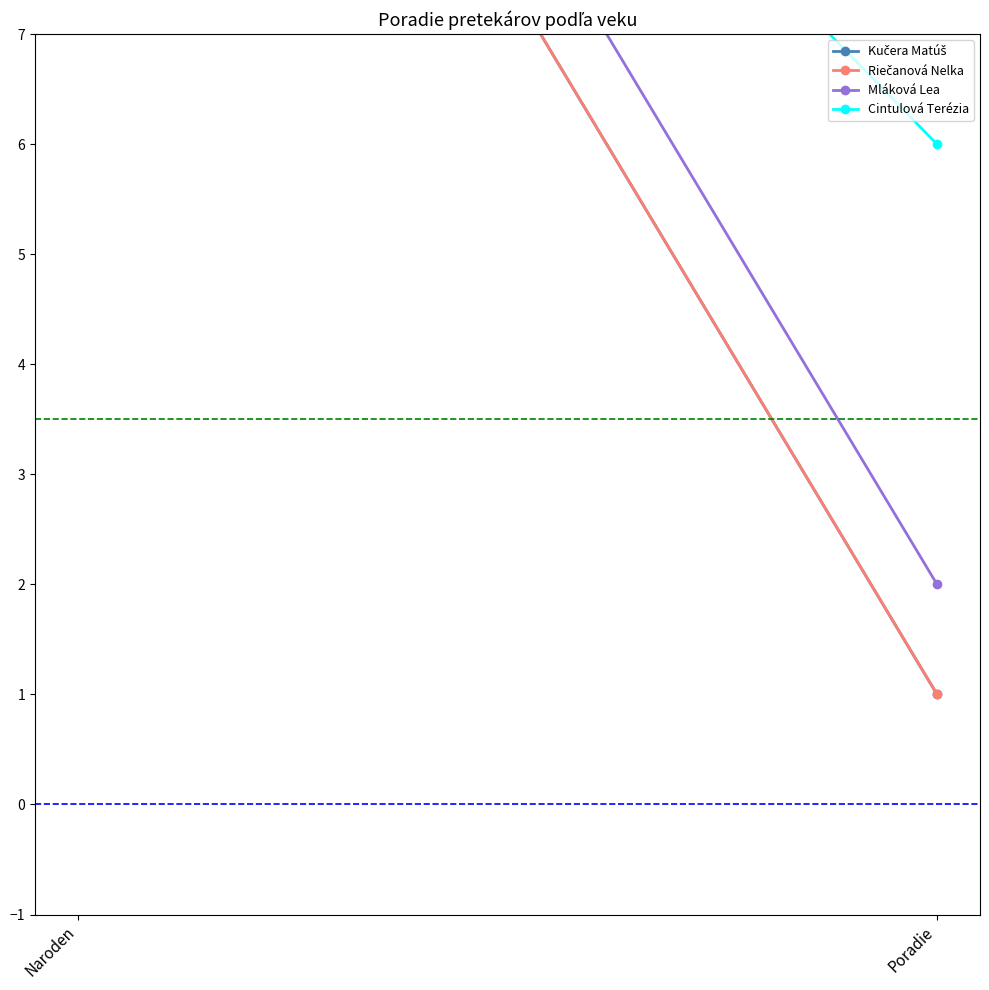

What is the label of the 2nd point from the right?

Naroden